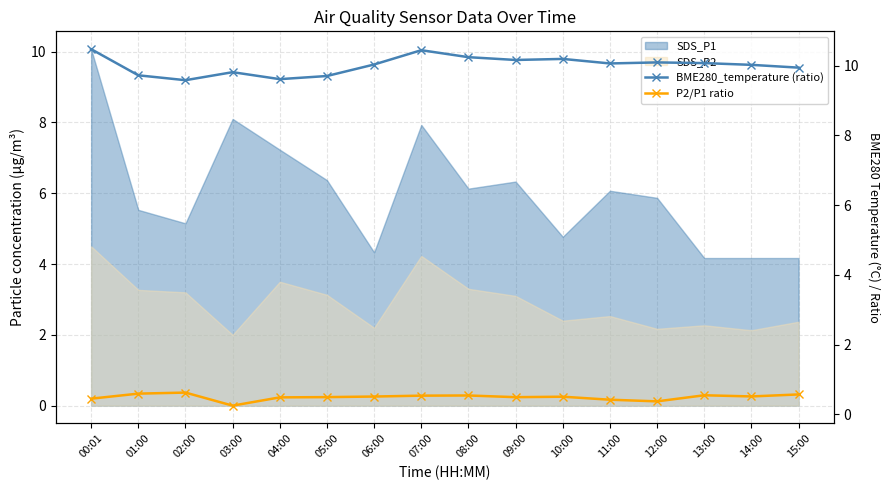

True or false: P2/P1 ratio and BME280_temperature (ratio) intersect in this chart.

False